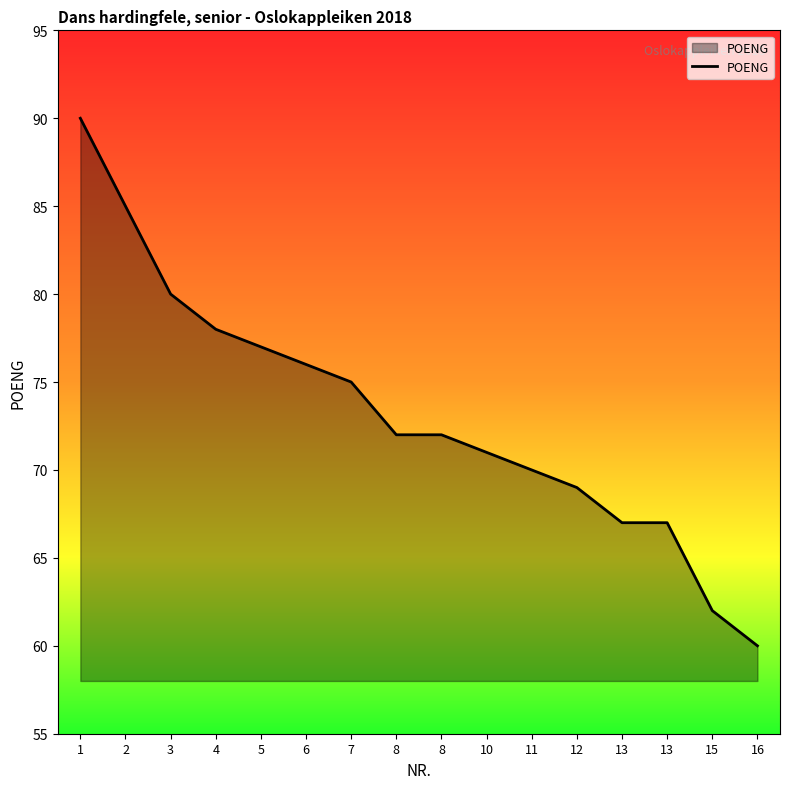

How many distinct data groups are displayed?

1